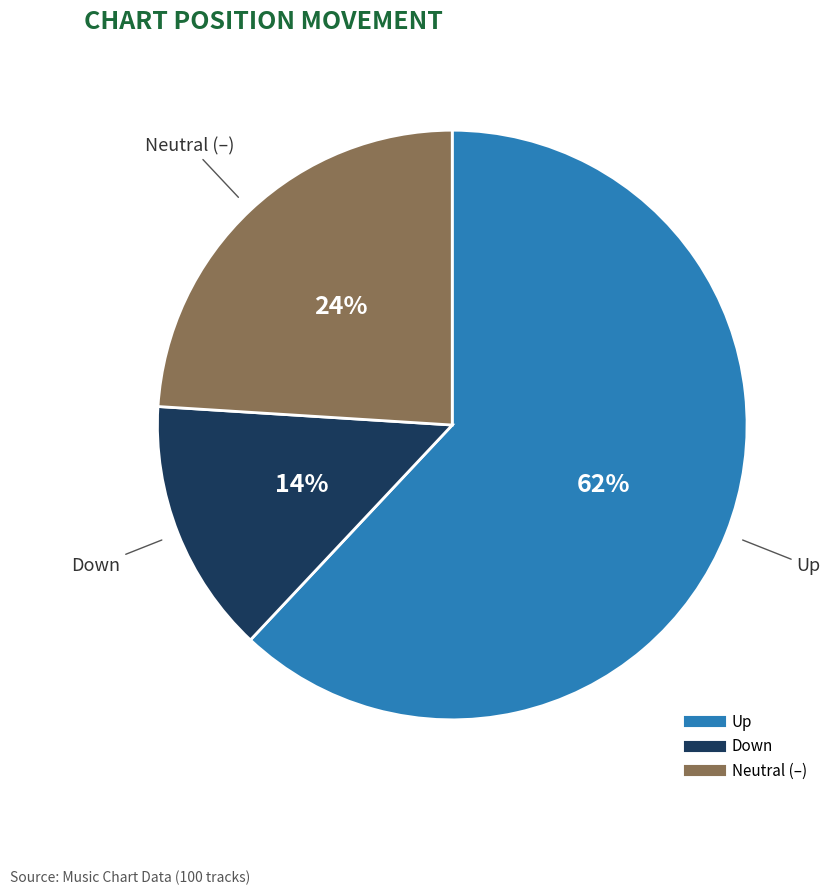

To the nearest percent, what is the difference between the largest and smallest slice percentages?

48%